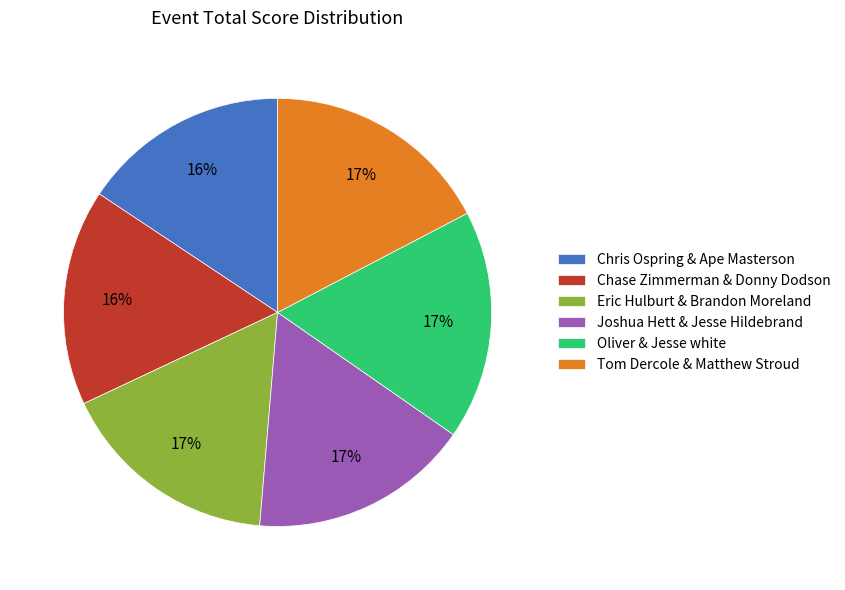

Is it true that Chris Ospring & Ape Masterson is 16% of the pie?

True